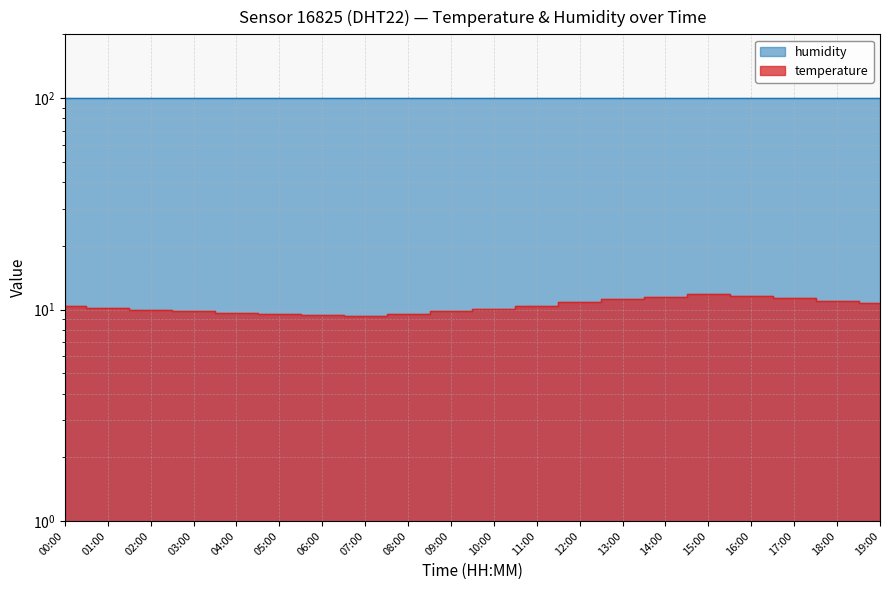

Is it true that the value at 18:00 is 11.0?

True